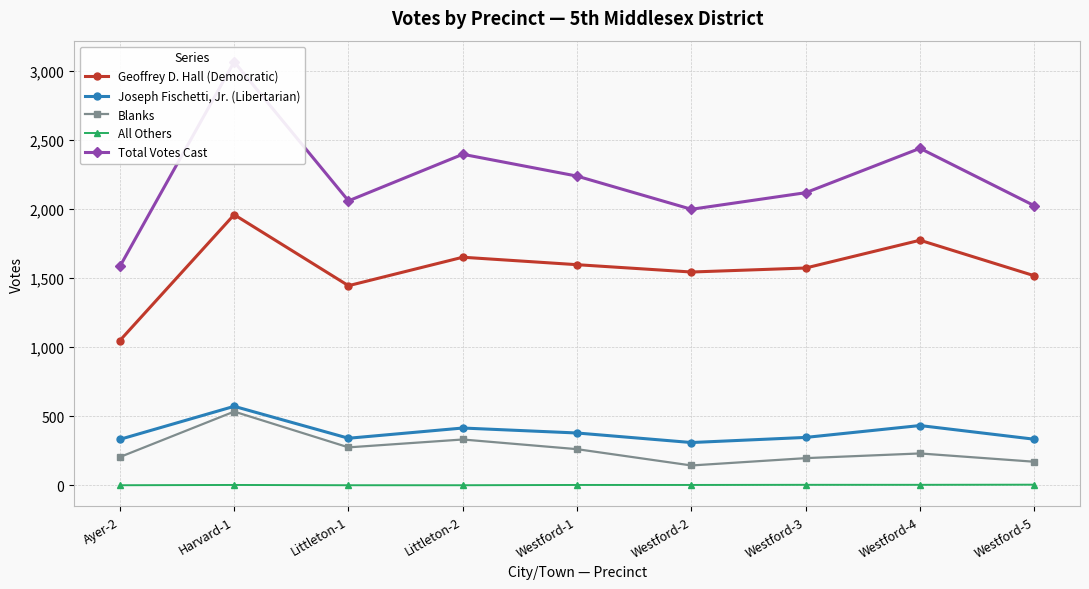

Which series has the widest spread of values?

Total Votes Cast